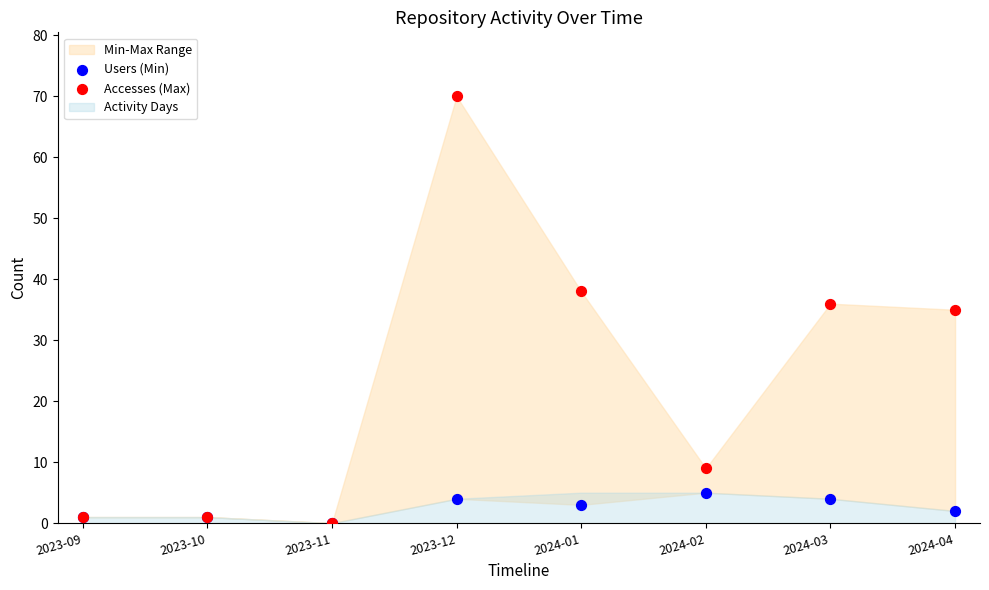

Which series reaches the maximum Y coordinate?

Accesses (Max)